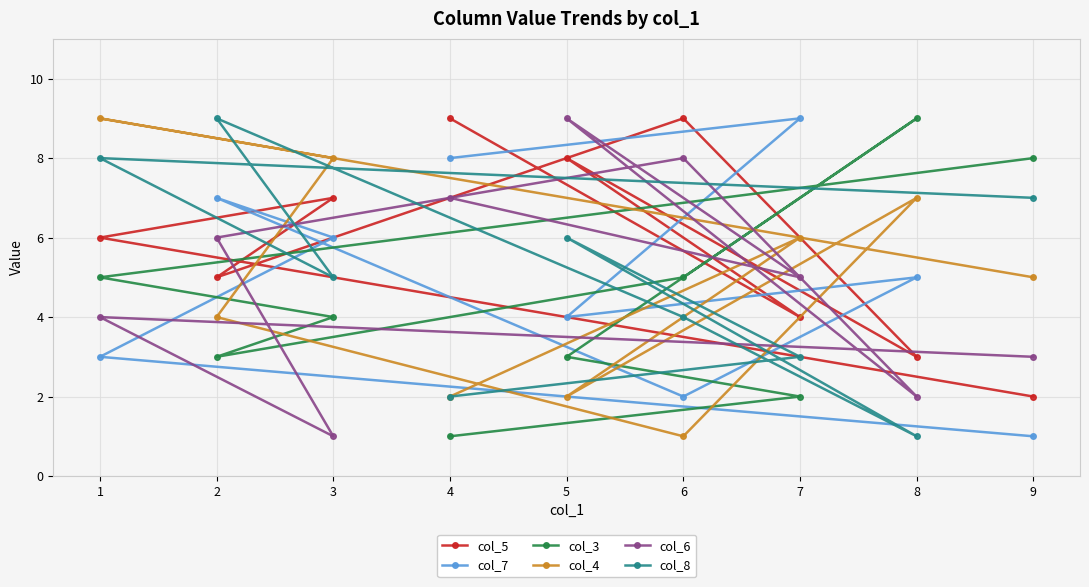

Is the value of col_4 at 3 greater than the value of col_6 at 3?

Yes